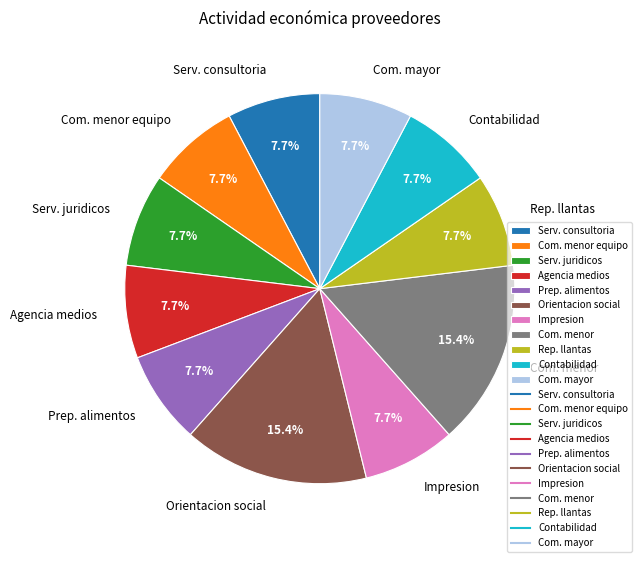

Between Com. menor and Com. menor equipo, which is larger?

Com. menor